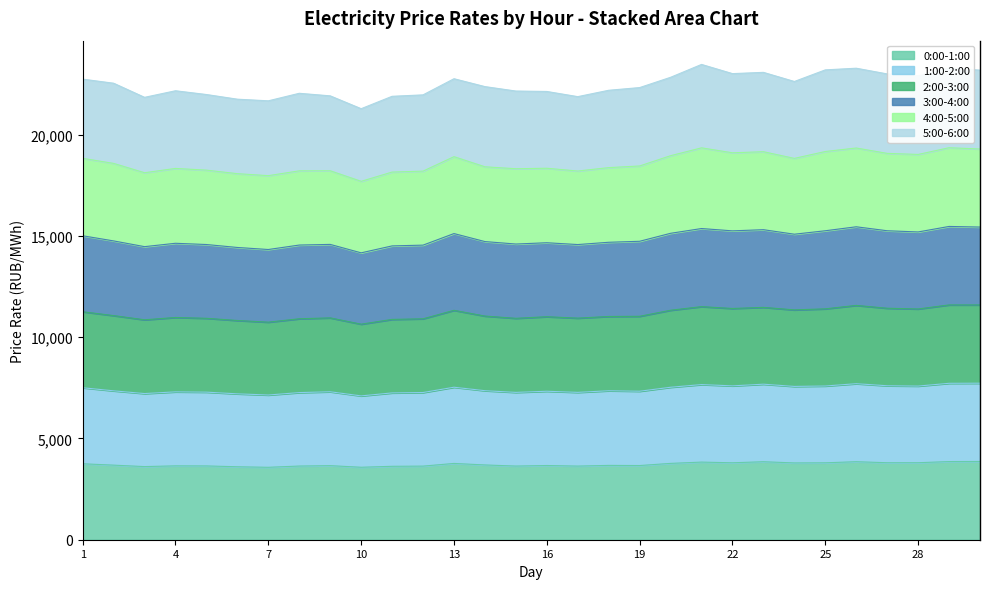

True or false: 0:00-1:00 and 2:00-3:00 cross at least once.

False